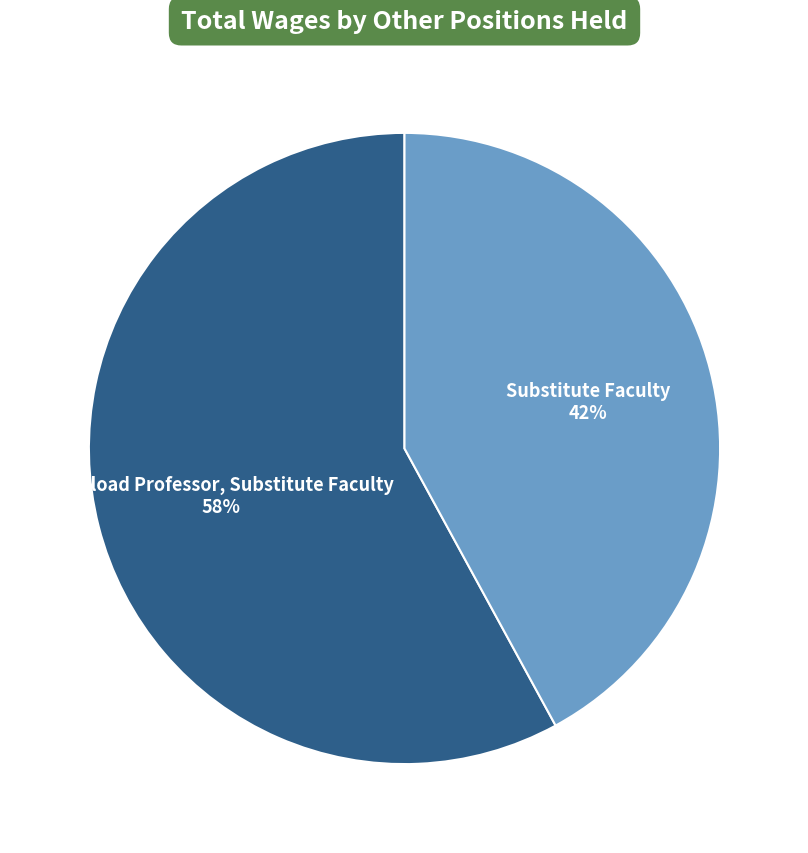

Does any single category account for the majority?

Yes